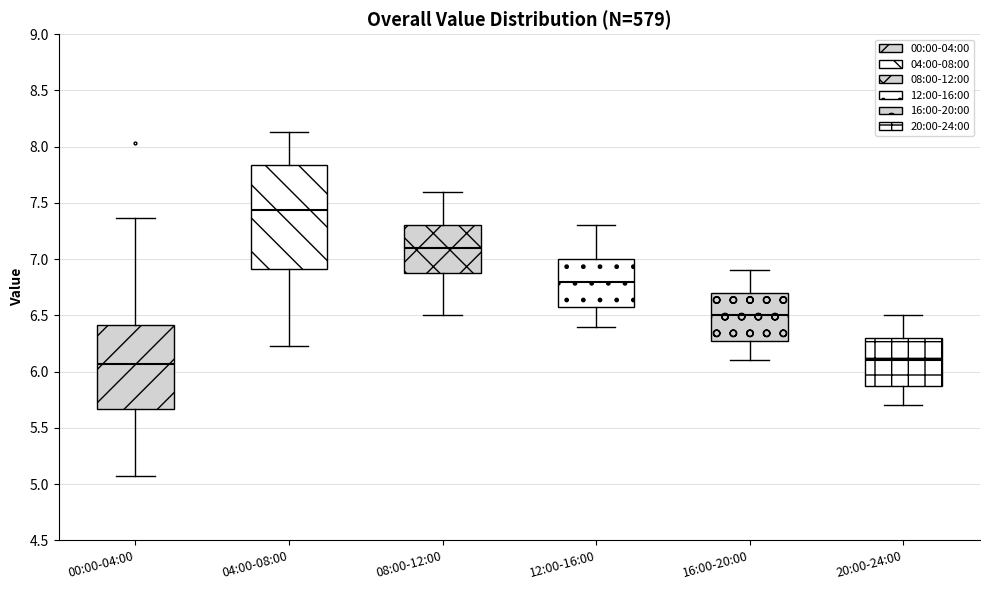

Reading left to right, read every box against the y-axis: the position of its median line, the range the box covers, and the ends of its whiskers. The values are not printed on the chart, so give them approximately, as read against the axis.

00:00-04:00: median 6.05, box 5.65 to 6.40, whiskers 5.05 to 7.35
04:00-08:00: median 7.45, box 6.90 to 7.85, whiskers 6.25 to 8.15
08:00-12:00: median 7.10, box 6.90 to 7.30, whiskers 6.50 to 7.60
12:00-16:00: median 6.80, box 6.60 to 7.00, whiskers 6.40 to 7.30
16:00-20:00: median 6.50, box 6.30 to 6.70, whiskers 6.10 to 6.90
20:00-24:00: median 6.10, box 5.90 to 6.30, whiskers 5.70 to 6.50